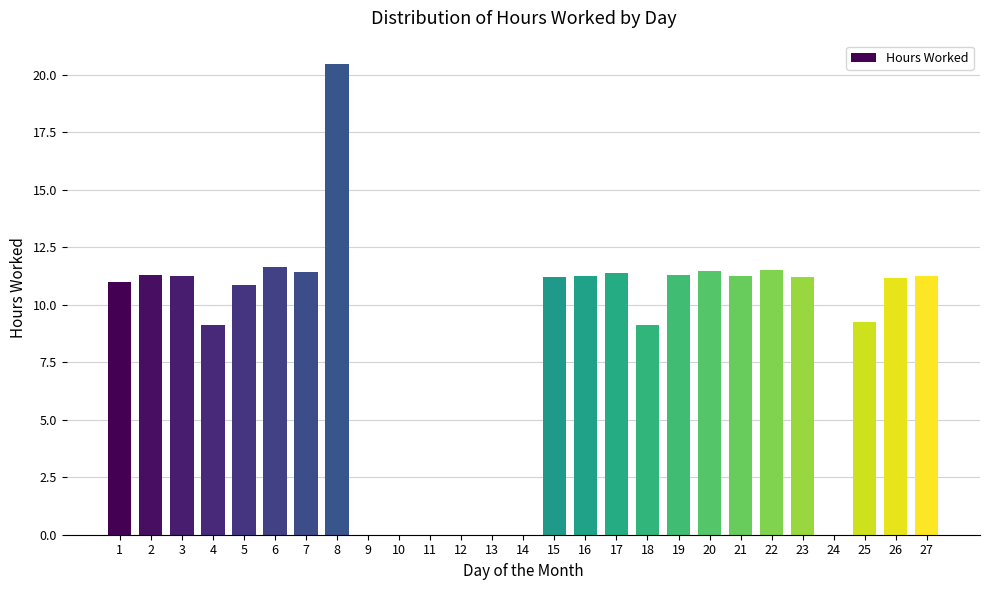

True or false: the data shows 11.4 at 7.

True